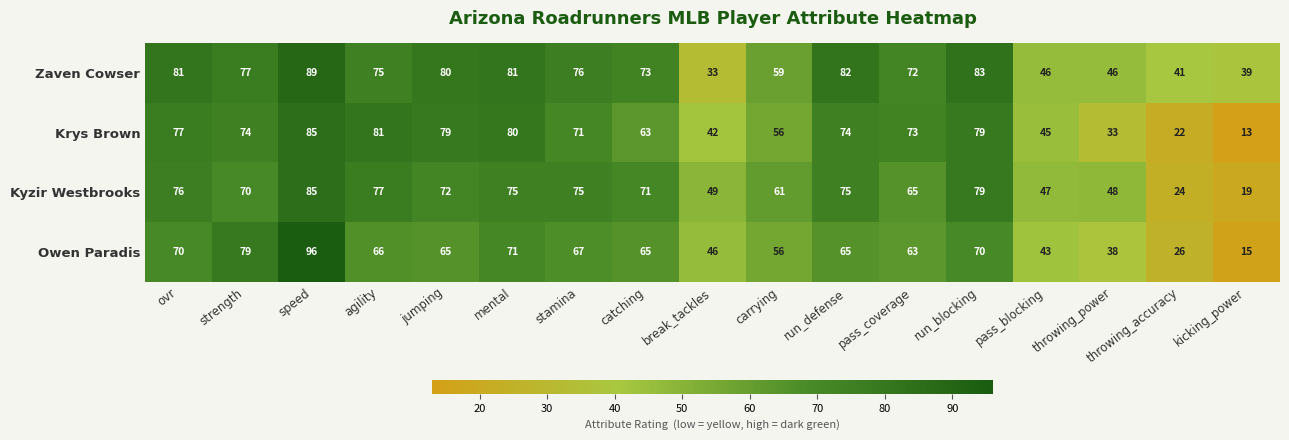

Which series has the widest spread of values?

Owen Paradis